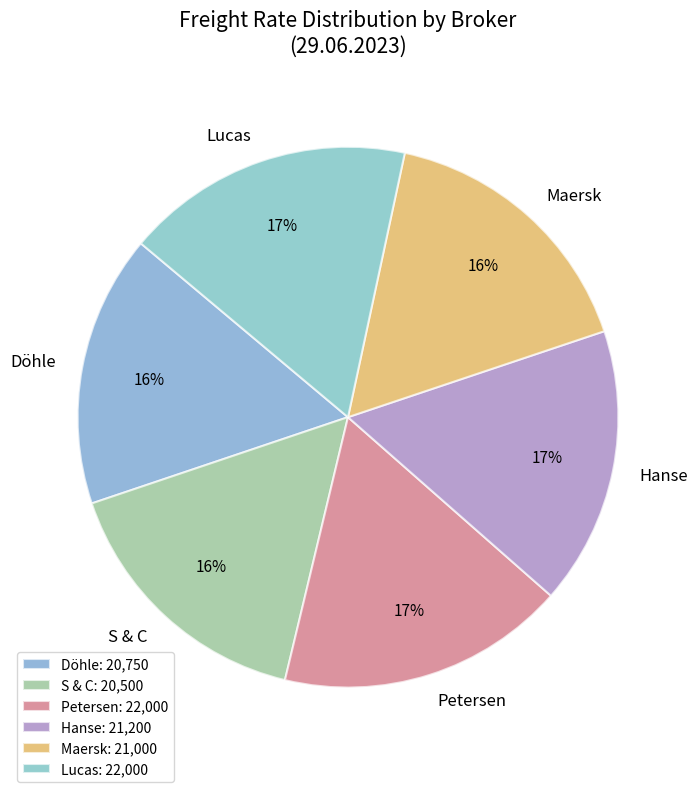

To the nearest percent, what portion does S & C represent?

16%